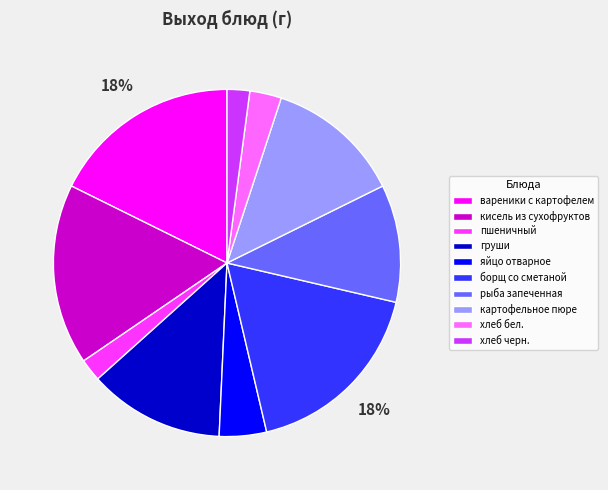

Approximately how many times larger is the value at картофельное пюре compared to хлеб бел.?

4.3